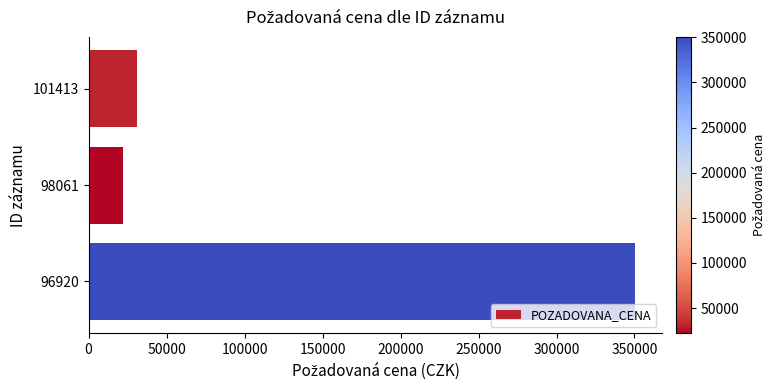

Which category has the lowest value across all series?

98061